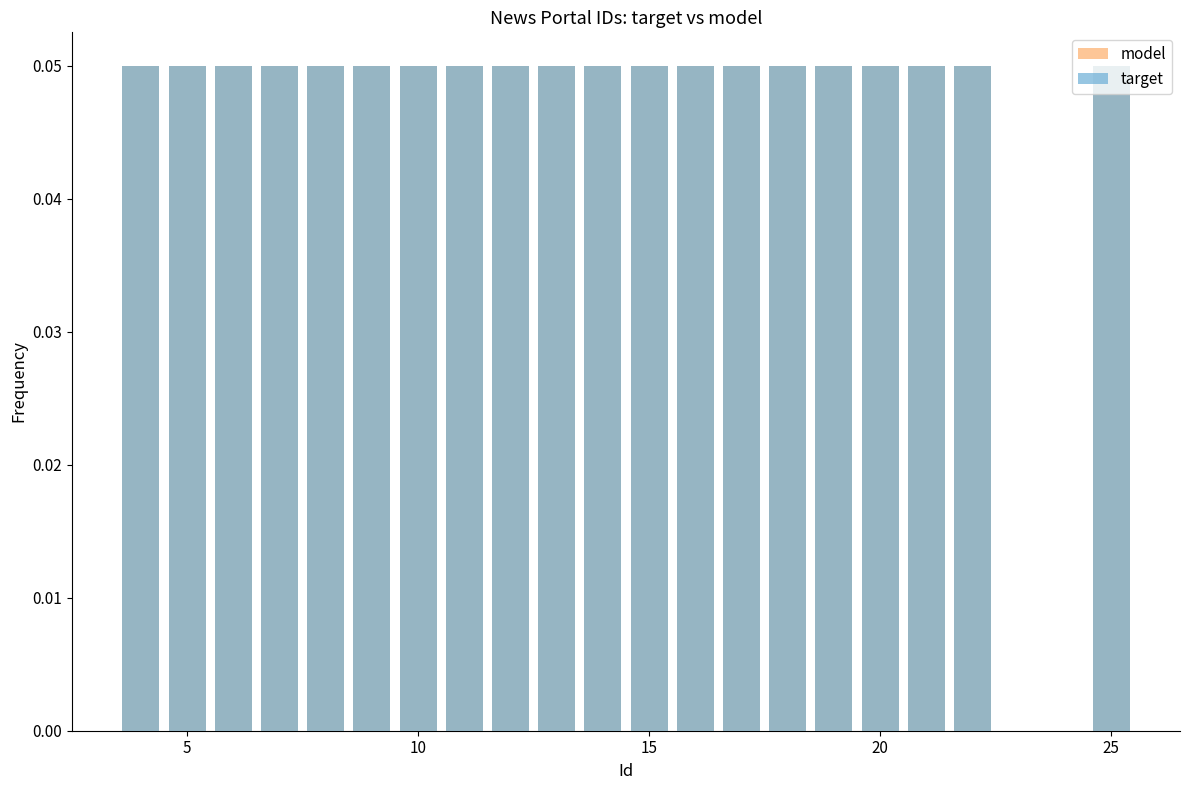

Are the bars horizontal?

No